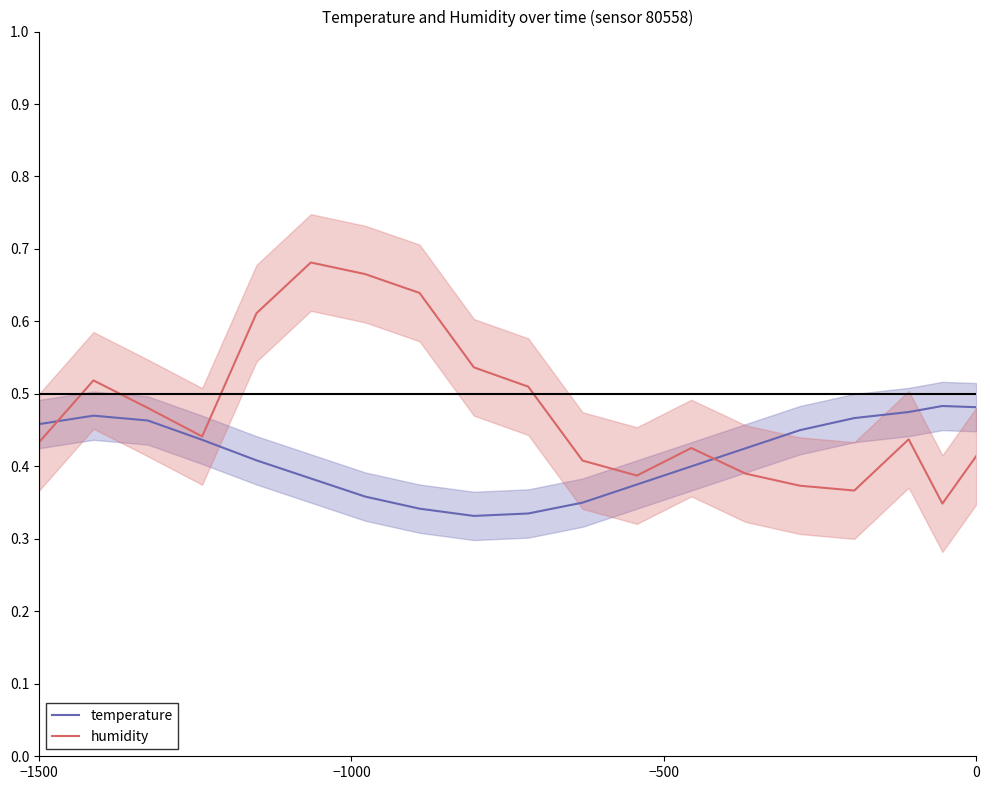

Reading right to left, transcribe all the data shown in this chart.

temperature: 0.5	0.5	0.5	0.5	0.4	0.4	0.4	0.4	0.3	0.3	0.3	0.3	0.4	0.4	0.4	0.4	0.5	0.5	0.5
humidity: 0.4	0.3	0.4	0.4	0.4	0.4	0.4	0.4	0.4	0.5	0.5	0.6	0.7	0.7	0.6	0.4	0.5	0.5	0.4